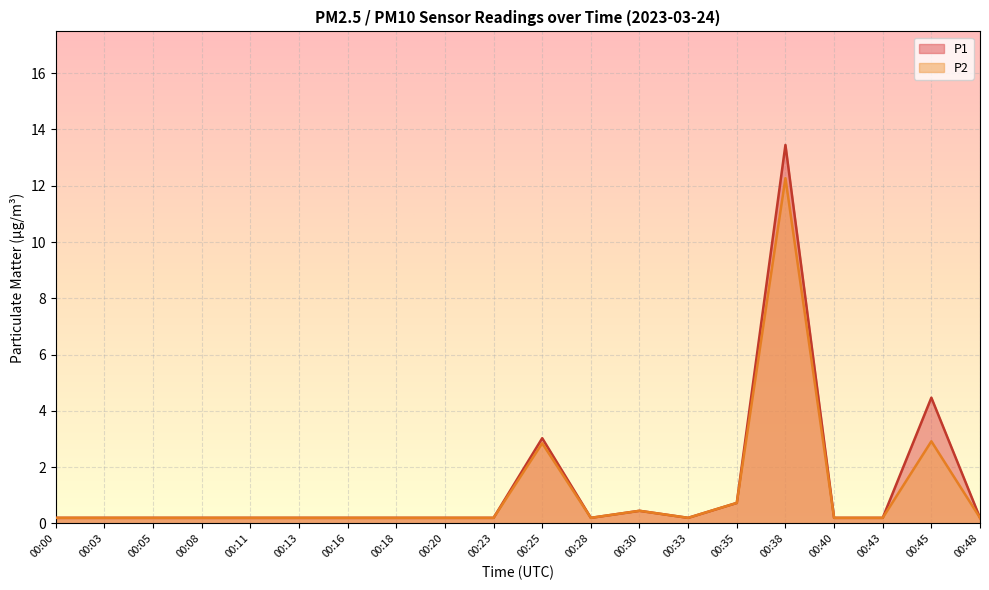

Which has a higher value, 00:28 or 00:18?

00:28